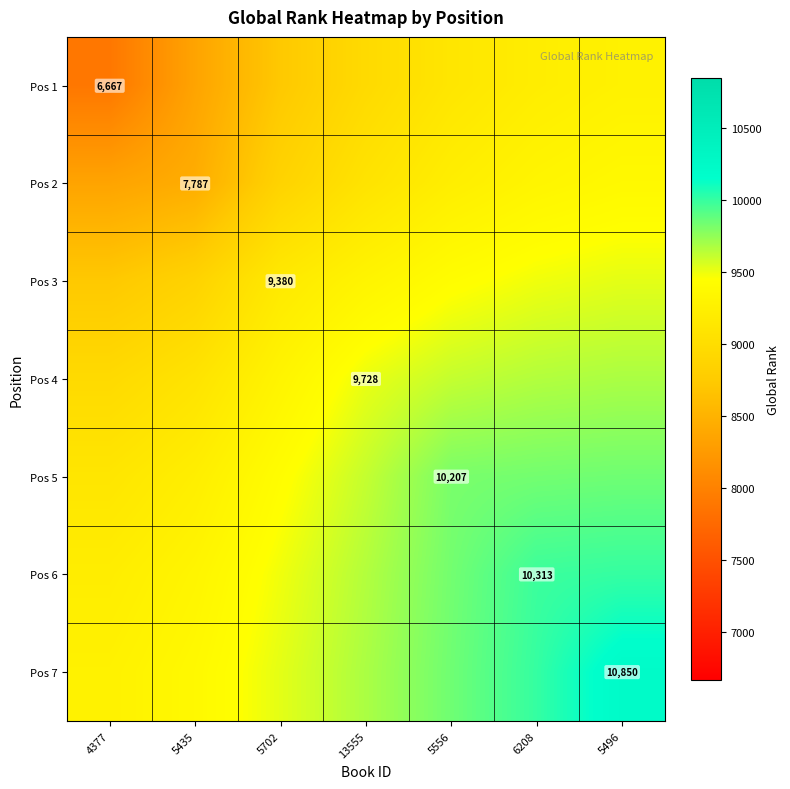

At which label does Pos 1 first exceed 8957?

13555